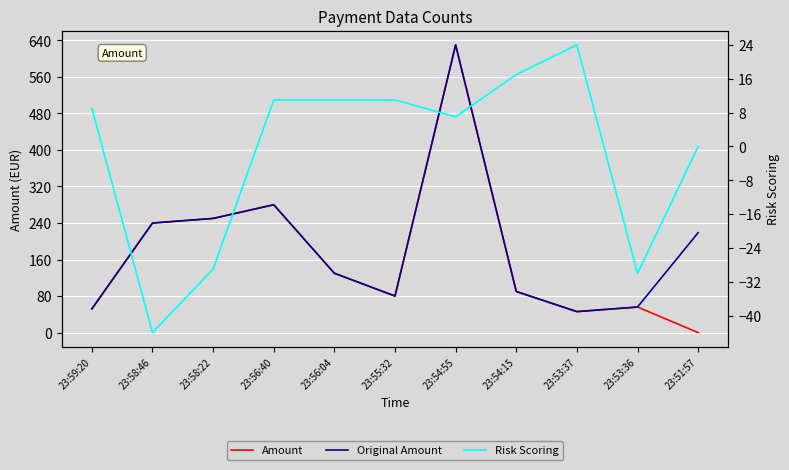

At which label does Amount first exceed 89?

23:58:46